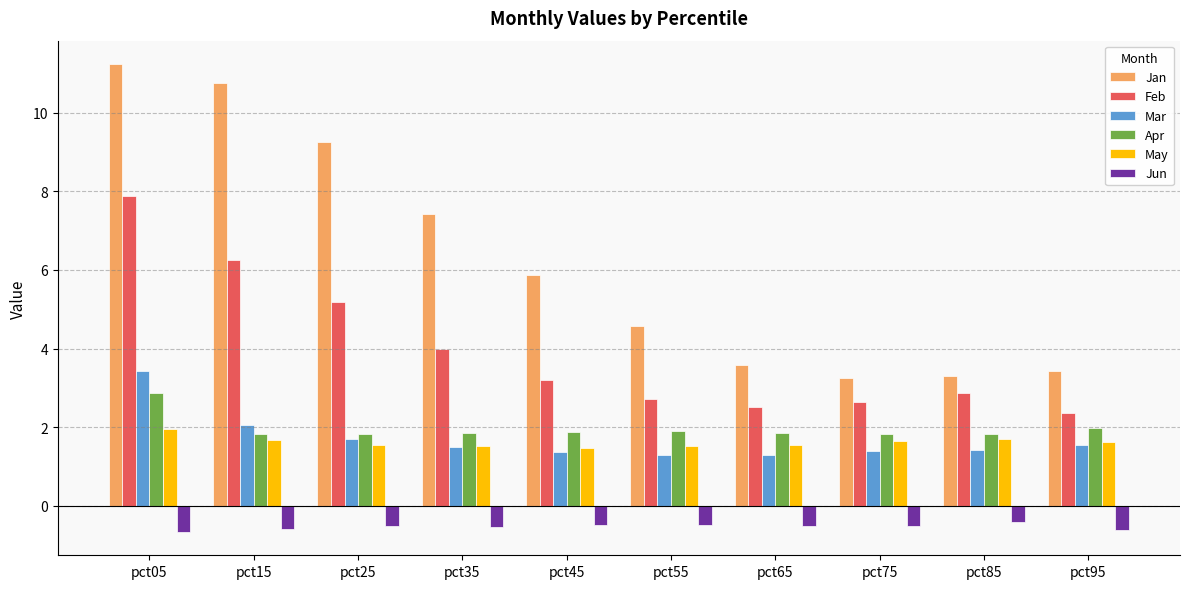

What is the difference between the highest and lowest values at pct45?

6.4